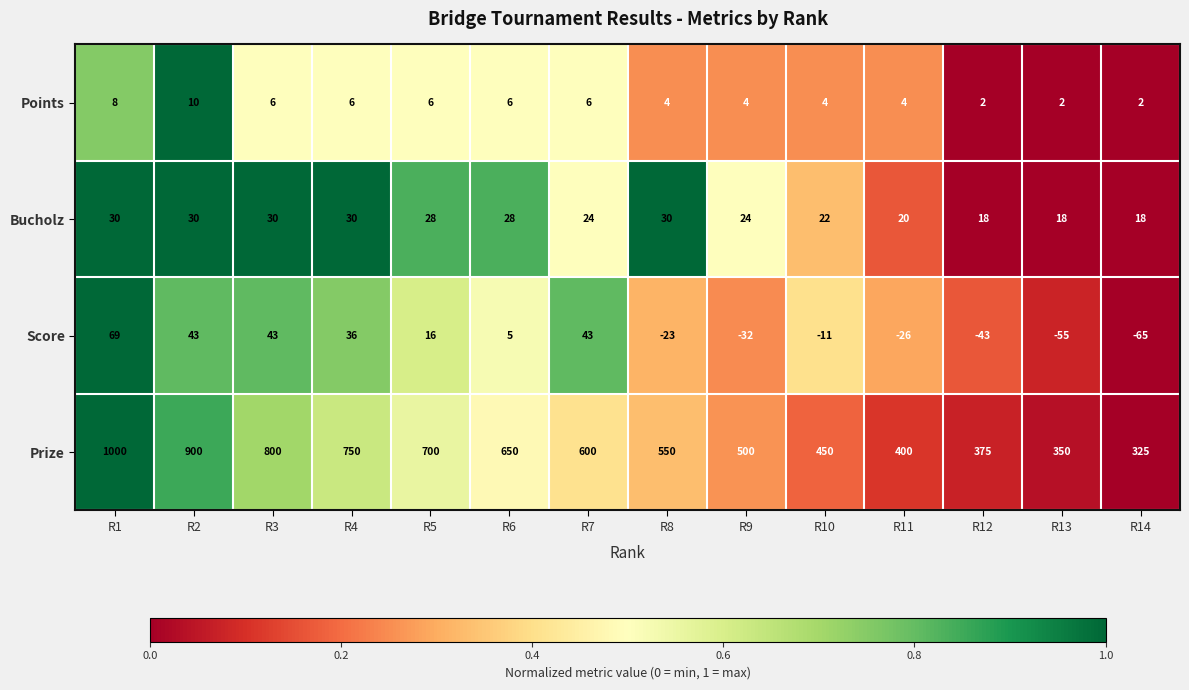

Rank the series by their maximum value, from highest to lowest.

Prize, Score, Bucholz, Points